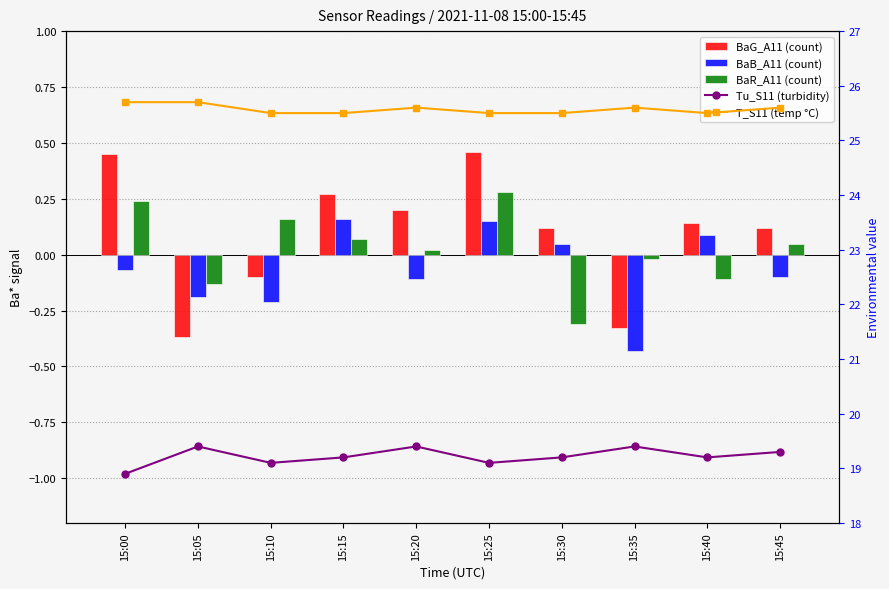

What is the spread (max minus min) of values at 15:30?

25.8